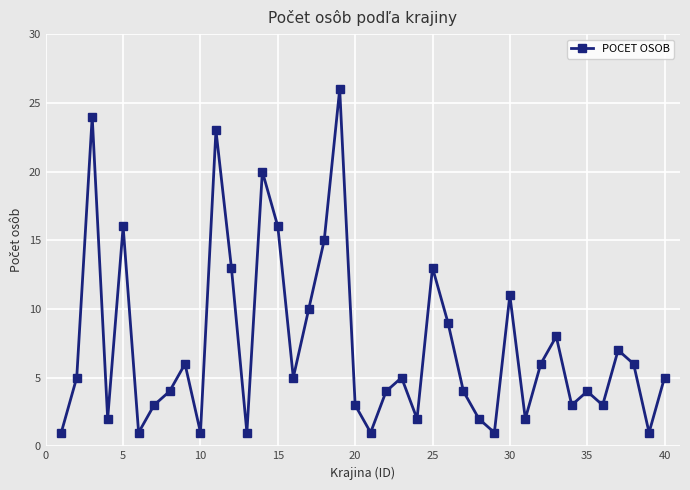

What is the average value?

7